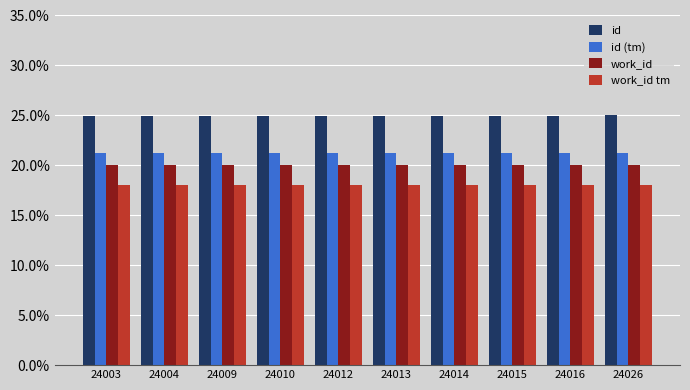

What is the difference between the highest and lowest values at 24016?

7.0